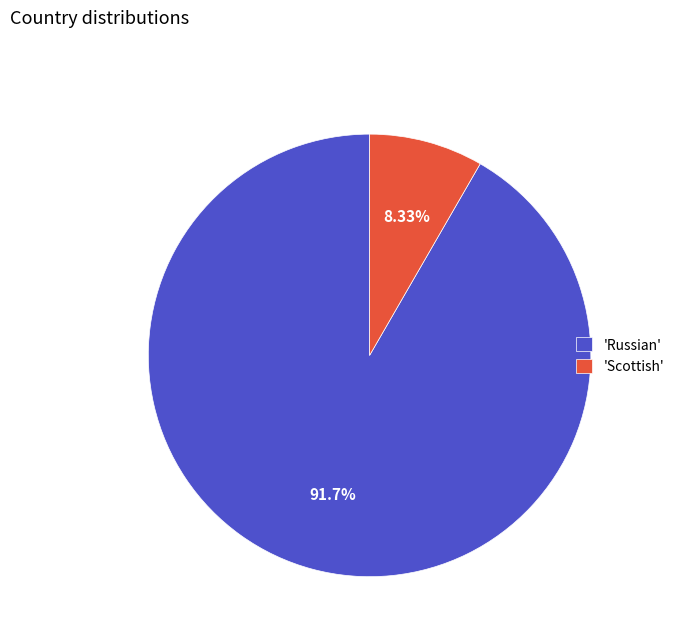

Which category has the smallest portion of the pie?

'Scottish'